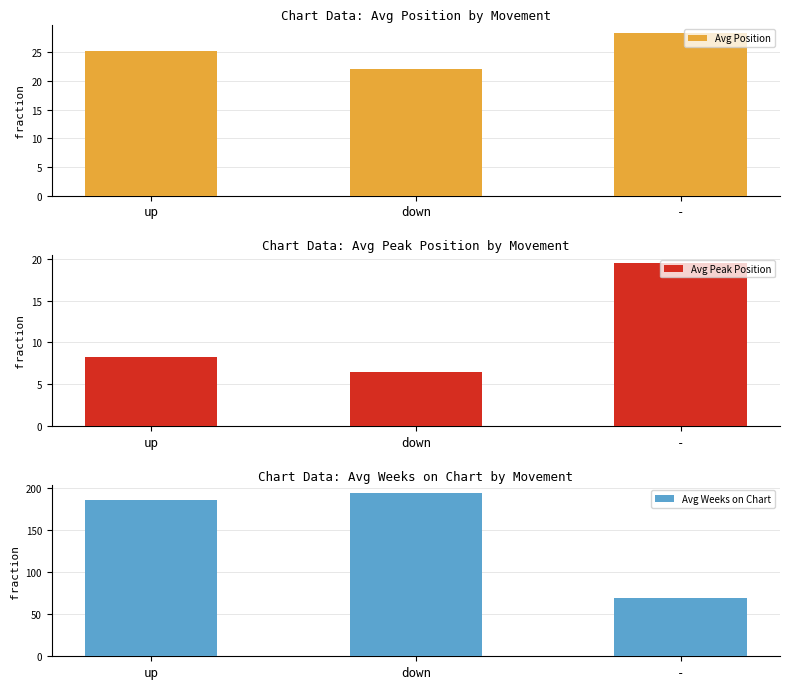

What is the label of the 1st bar from the right?

-